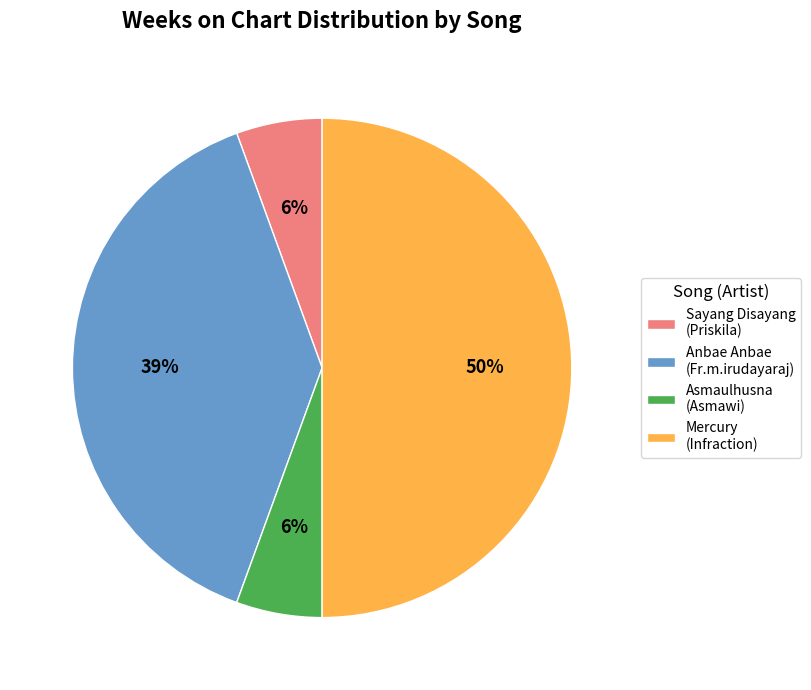

Is the sum of Anbae Anbae and Mercury greater than half?

Yes